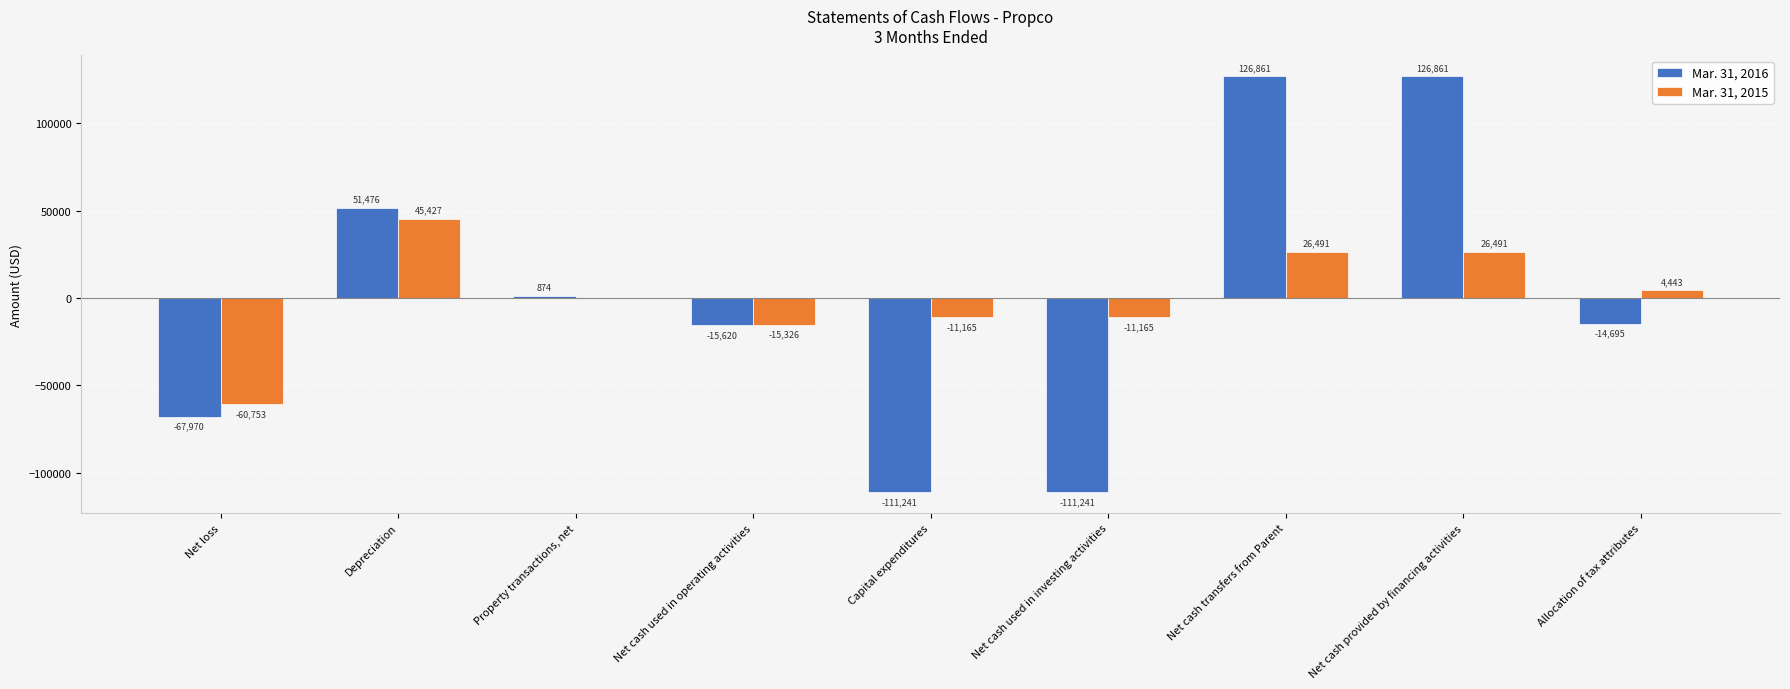

What is the average value of the Mar. 31, 2015 series?

494